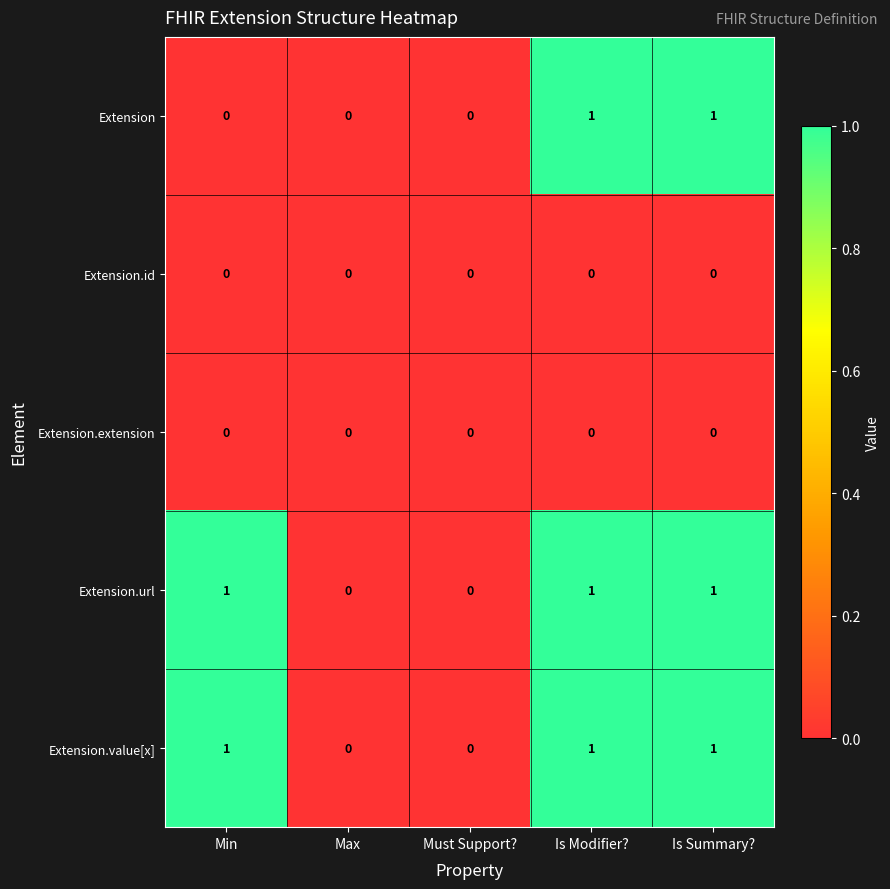

How many Extension.url values are between 0 and 1?

5